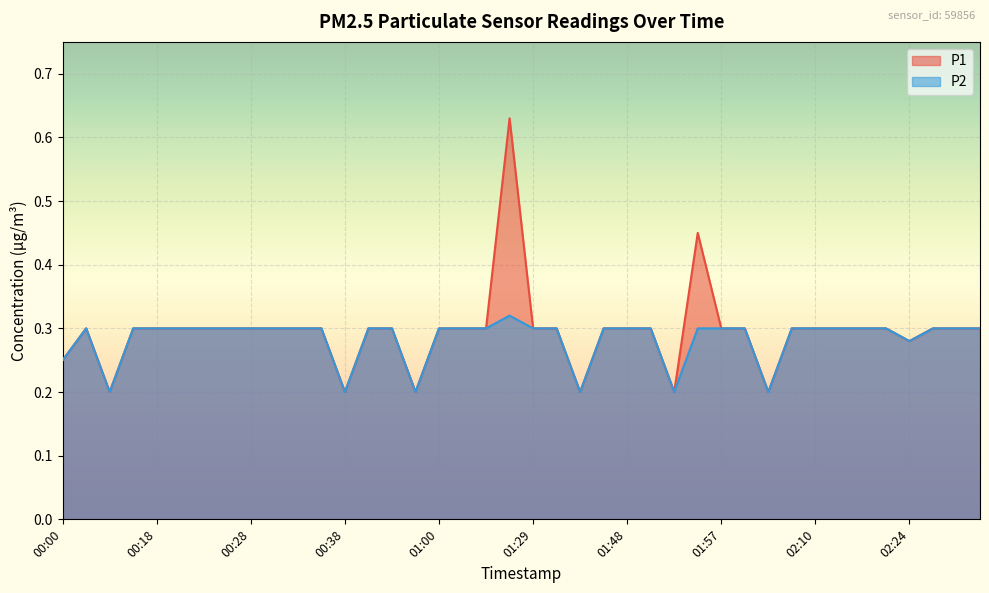

List the series in order of their peak value, highest first.

P1, P2